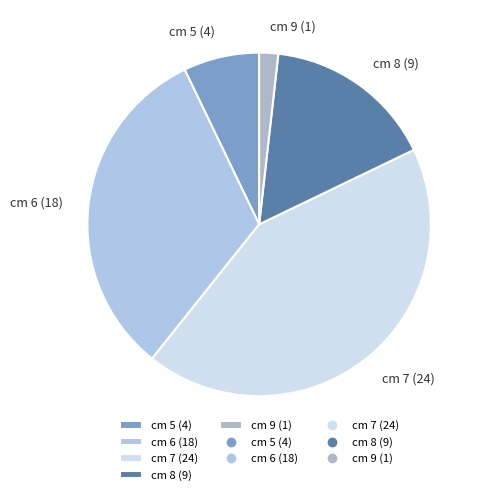

Is there a majority slice in this chart?

No